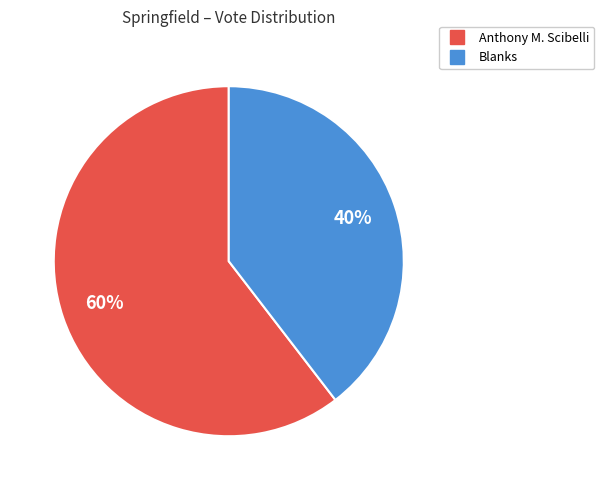

Is there any slice that represents more than half of the pie?

Yes